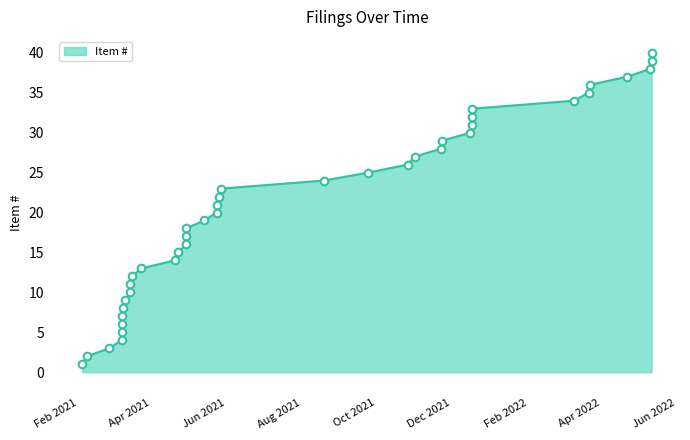

Which has a higher value, 2022-04-22 or 2021-03-08?

2022-04-22